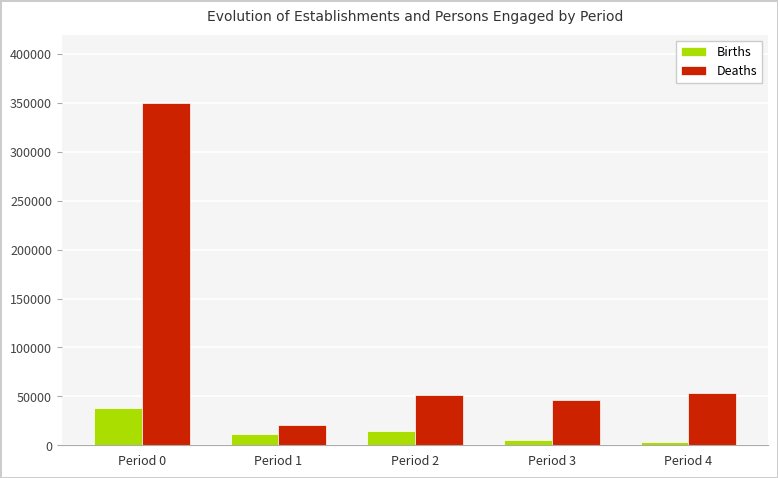

Reading right to left, transcribe all the data shown in this chart.

Births: Period 4=3493	Period 3=5670	Period 2=14274	Period 1=11592	Period 0=37998
Deaths: Period 4=53578	Period 3=46222	Period 2=51230	Period 1=20361	Period 0=349694